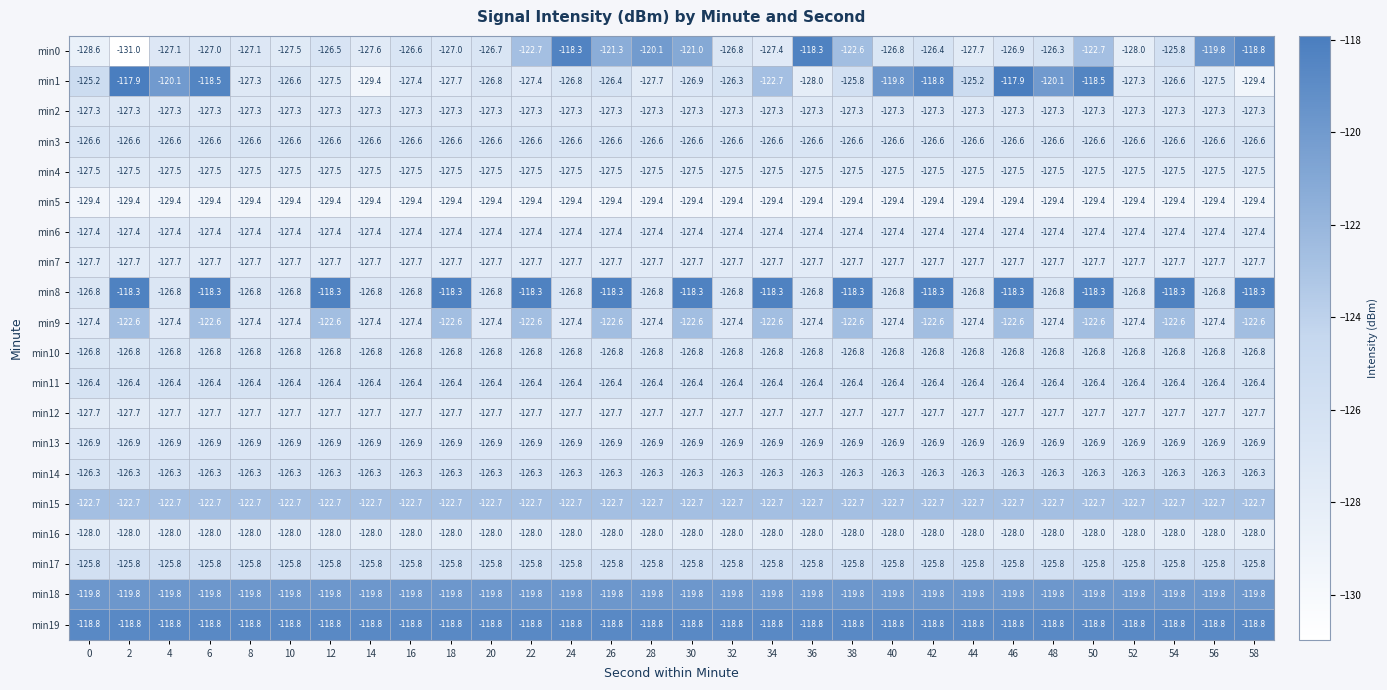

Which series changed the most between 10 and 50?

min8